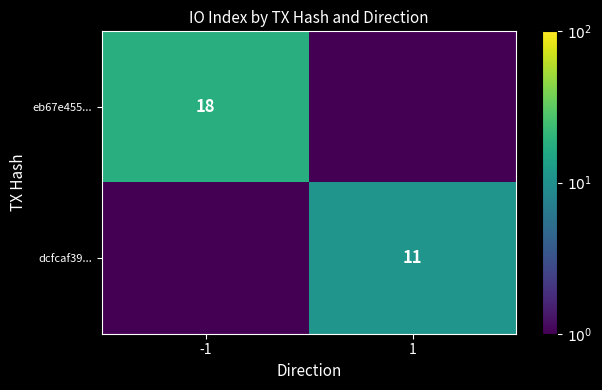

True or false: eb67e455... has a value of 9.6 at -1.

False